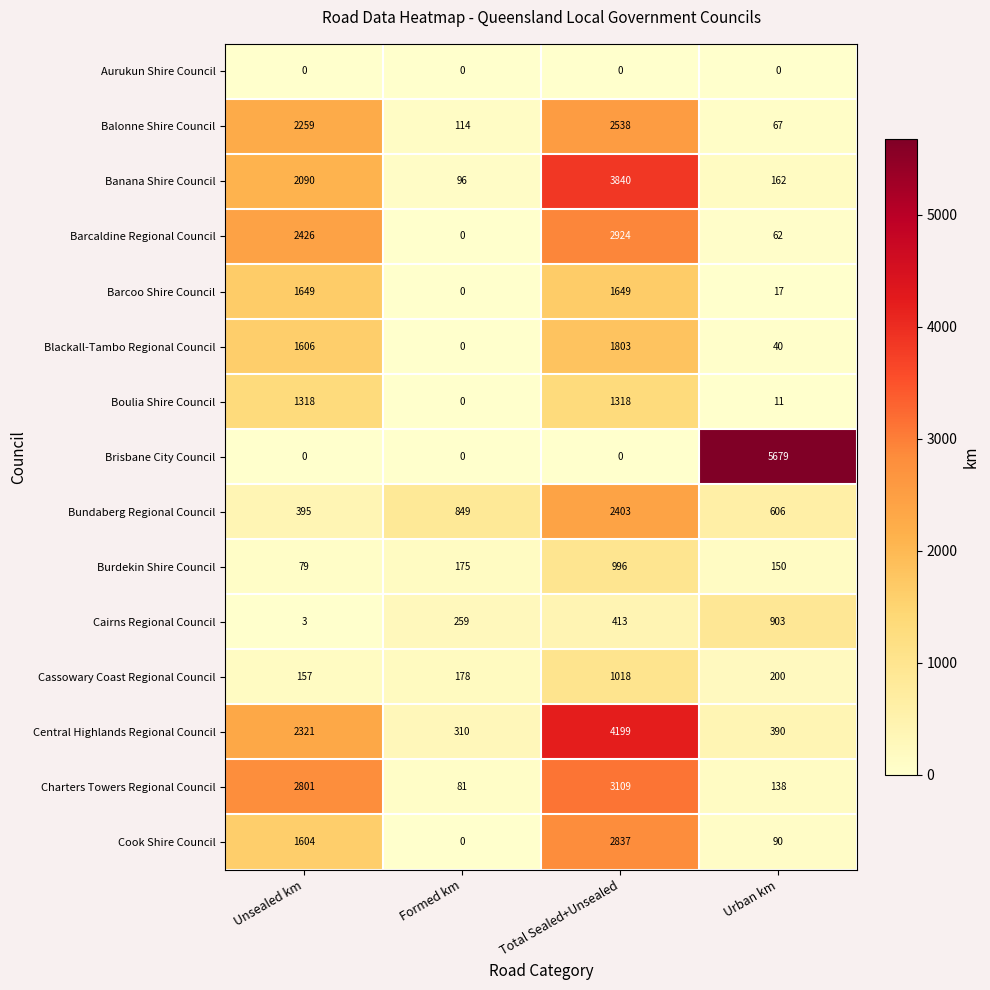

What is the total value across all series at Formed km?

2062